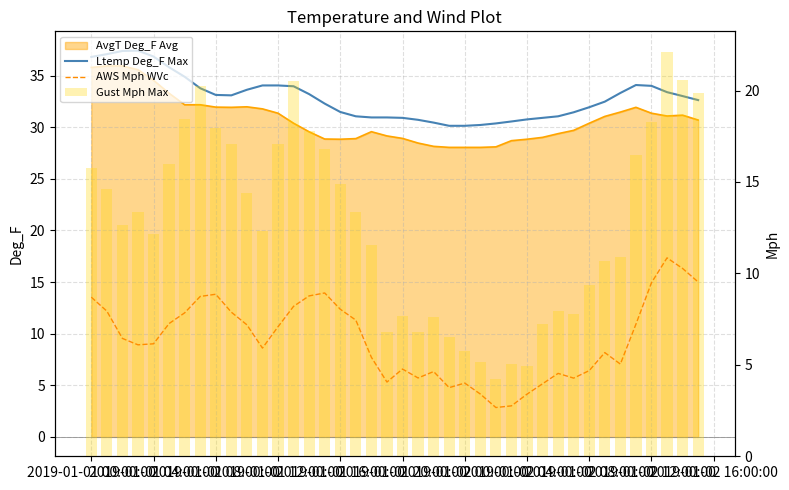

What is the value of the Ltemp Deg_F Max bar at the 10th from the left?

33.1